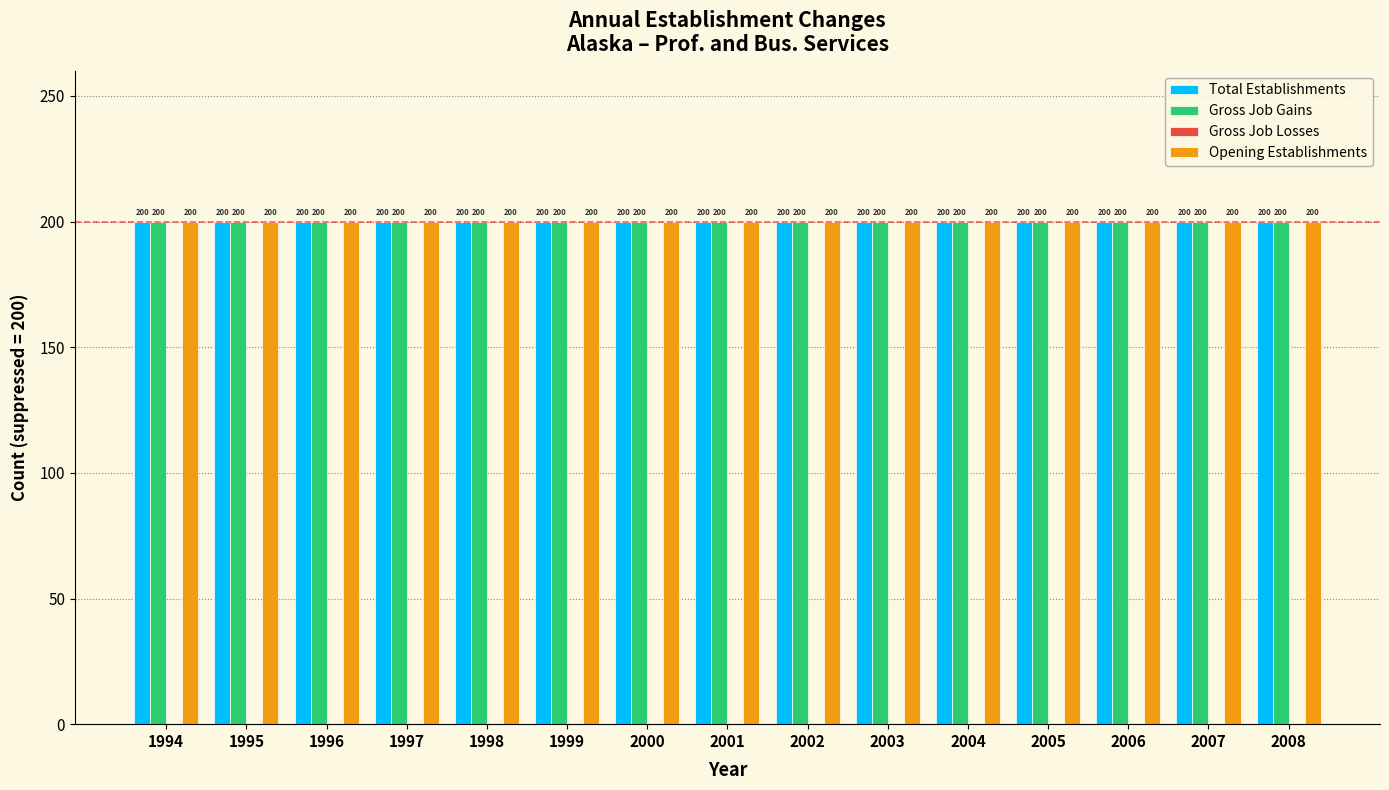

How many distinct data groups are displayed?

4